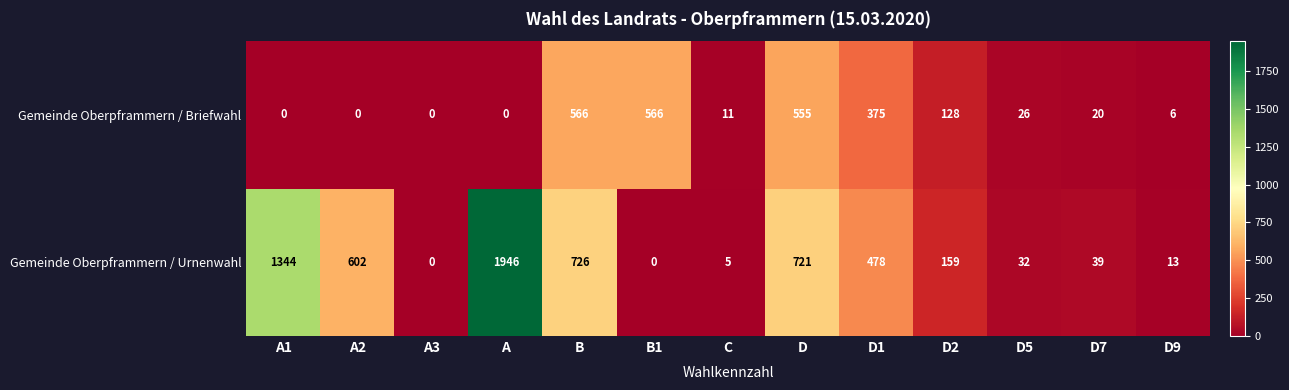

At which label does Gemeinde Oberpframmern / Briefwahl first exceed 20?

B